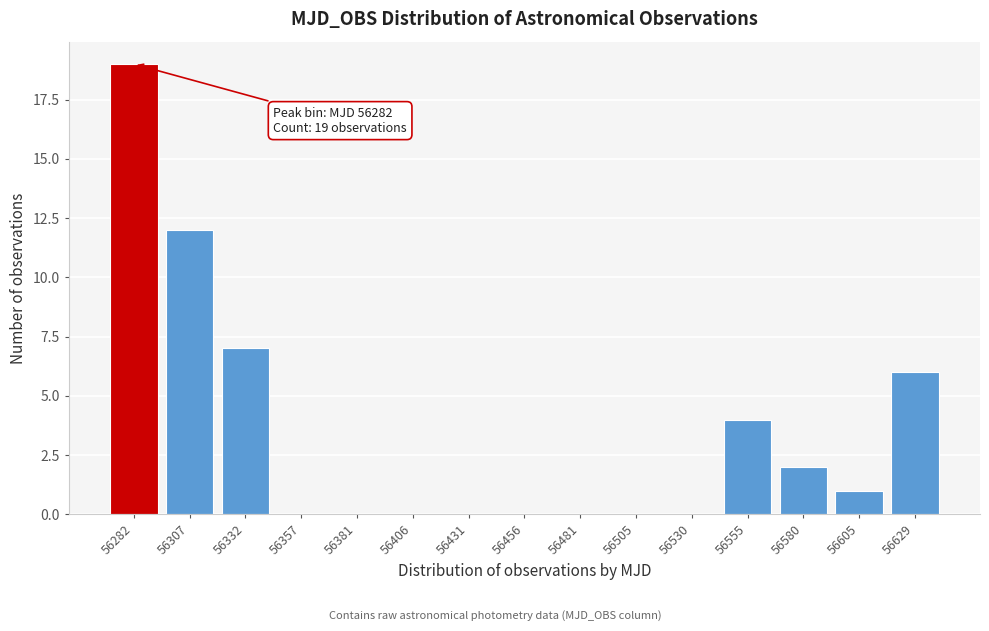

Reading left to right, extract all data points from this chart.

56282=19	56307=12	56332=7	56357=0	56381=0	56406=0	56431=0	56456=0	56481=0	56505=0	56530=0	56555=4	56580=2	56605=1	56629=6